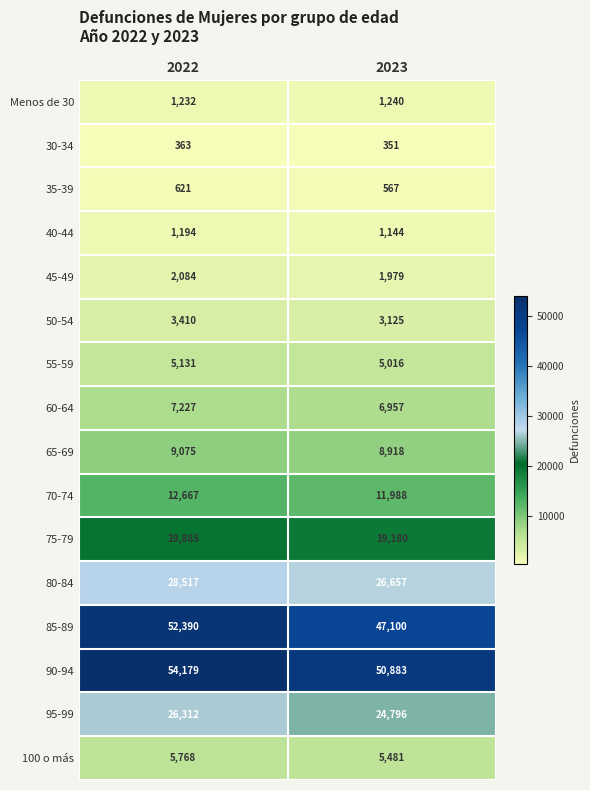

Rank the series at 2022 from highest to lowest value.

90-94, 85-89, 80-84, 95-99, 75-79, 70-74, 65-69, 60-64, 100 o más, 55-59, 50-54, 45-49, Menos de 30, 40-44, 35-39, 30-34